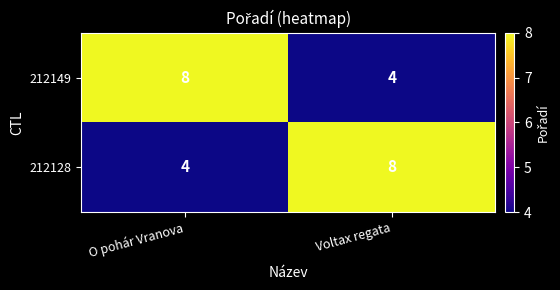

Reading left to right, what are all the values shown in this chart?

212149: O pohár Vranova=8	Voltax regata=4
212128: O pohár Vranova=4	Voltax regata=8